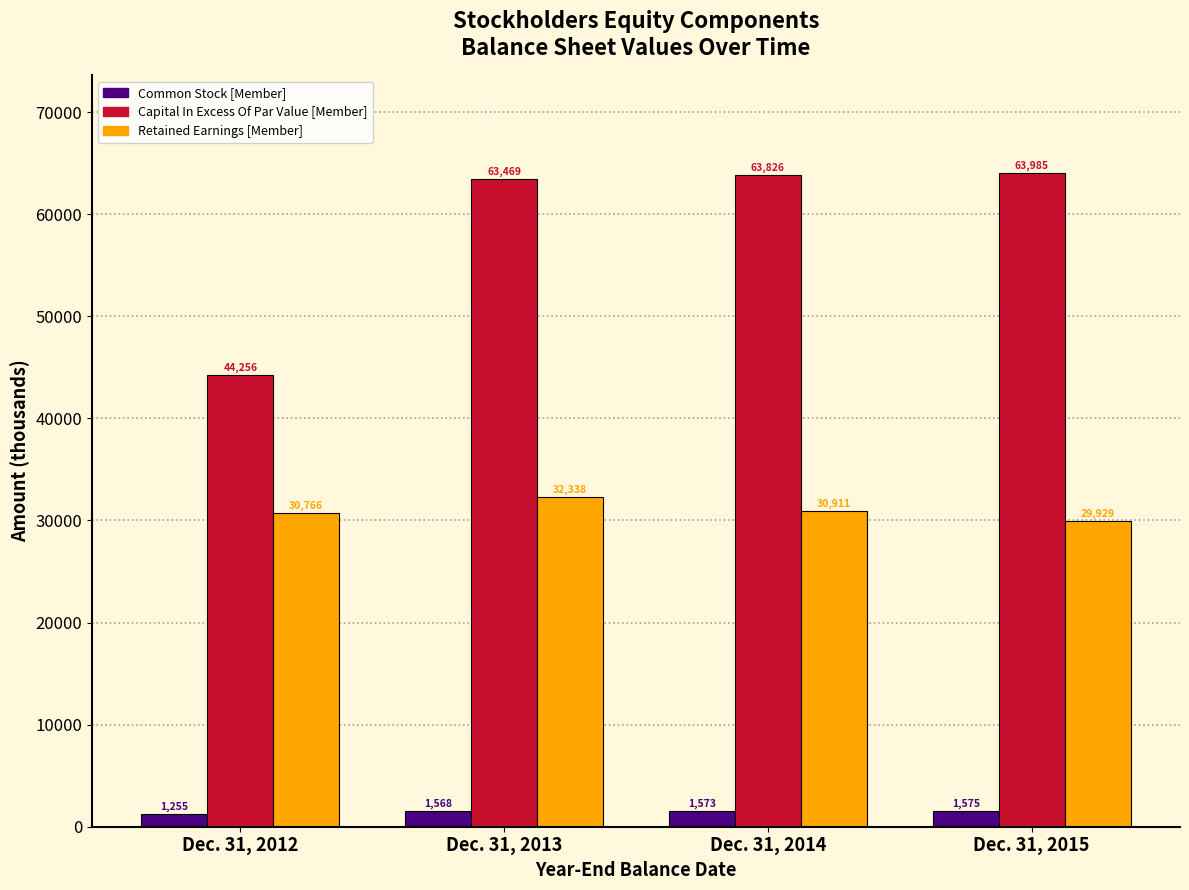

Reading left to right, what are all the values shown in this chart?

Common Stock [Member]: 1255	1568	1573	1575
Capital In Excess Of Par Value [Member]: 44256	63469	63826	63985
Retained Earnings [Member]: 30766	32338	30911	29929